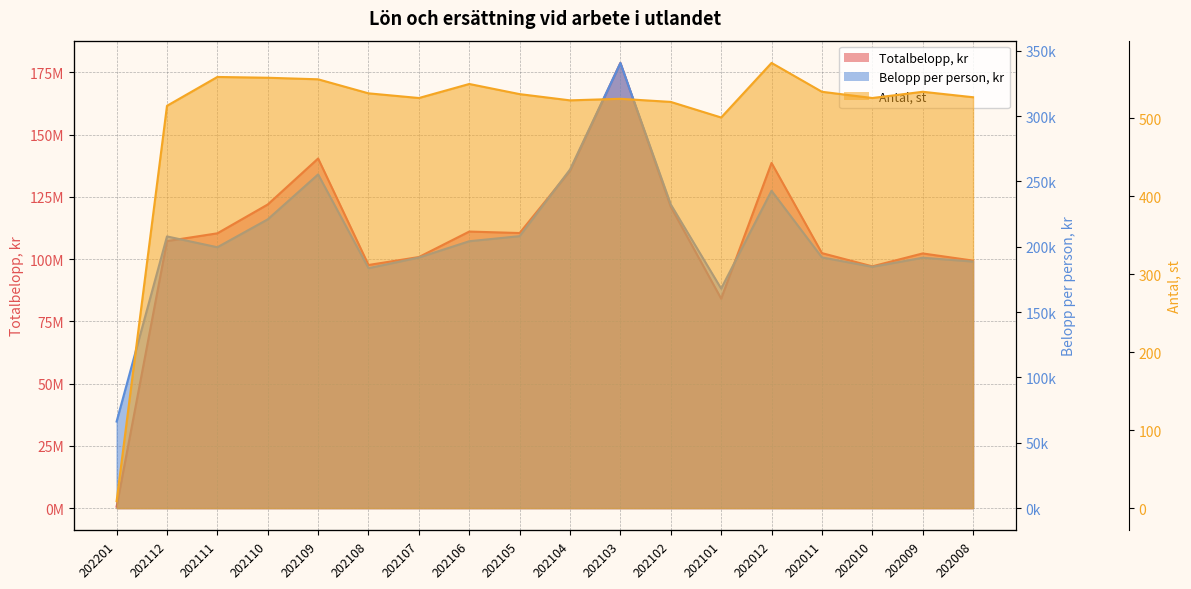

Where does the Belopp per person, kr series first go above 204218?

202112